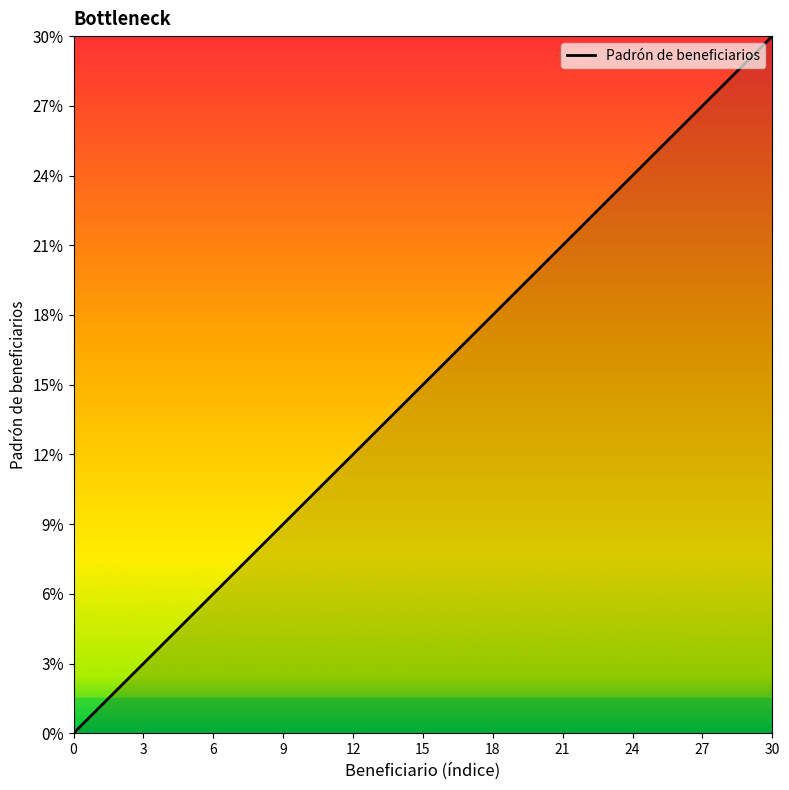

What is the greatest value displayed?

30